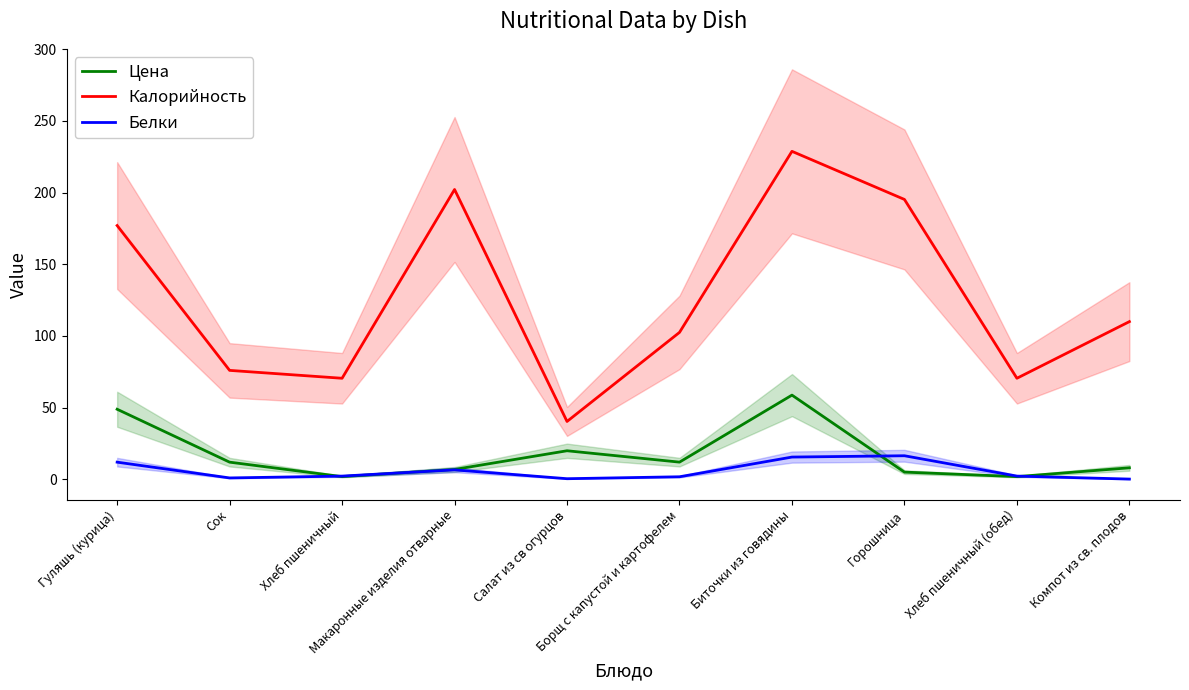

True or false: Белки has more than 2 interior local peaks.

False